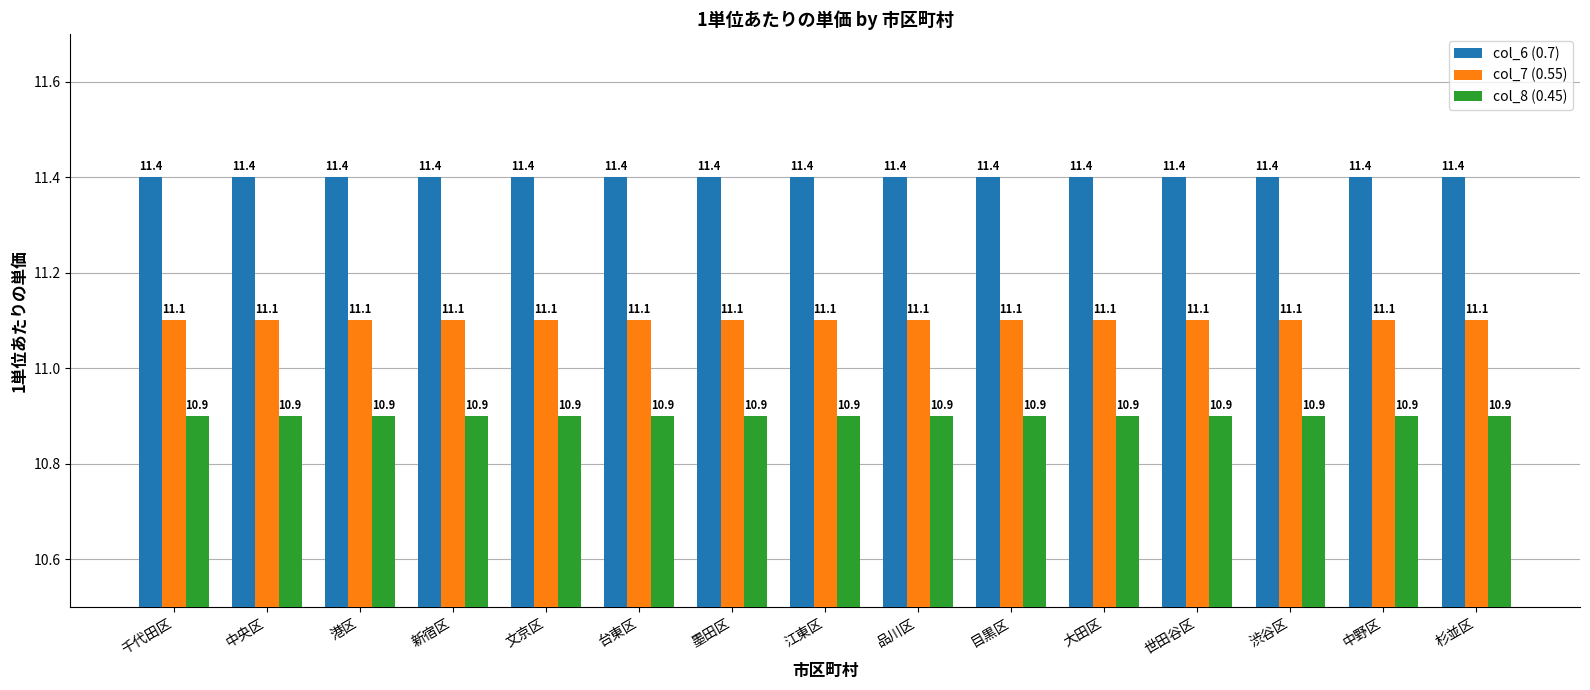

What is the total value across all series at 杉並区?

33.4